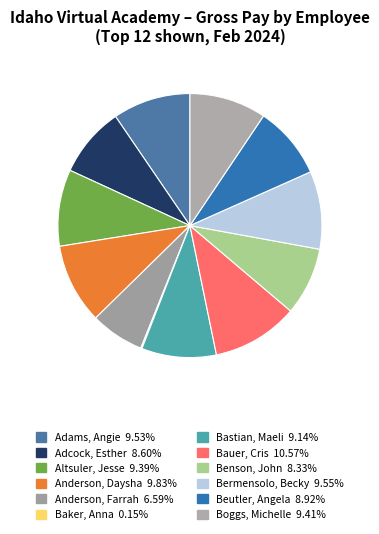

Do Adams, Angie and Anderson, Daysha together represent more than half of the pie?

No